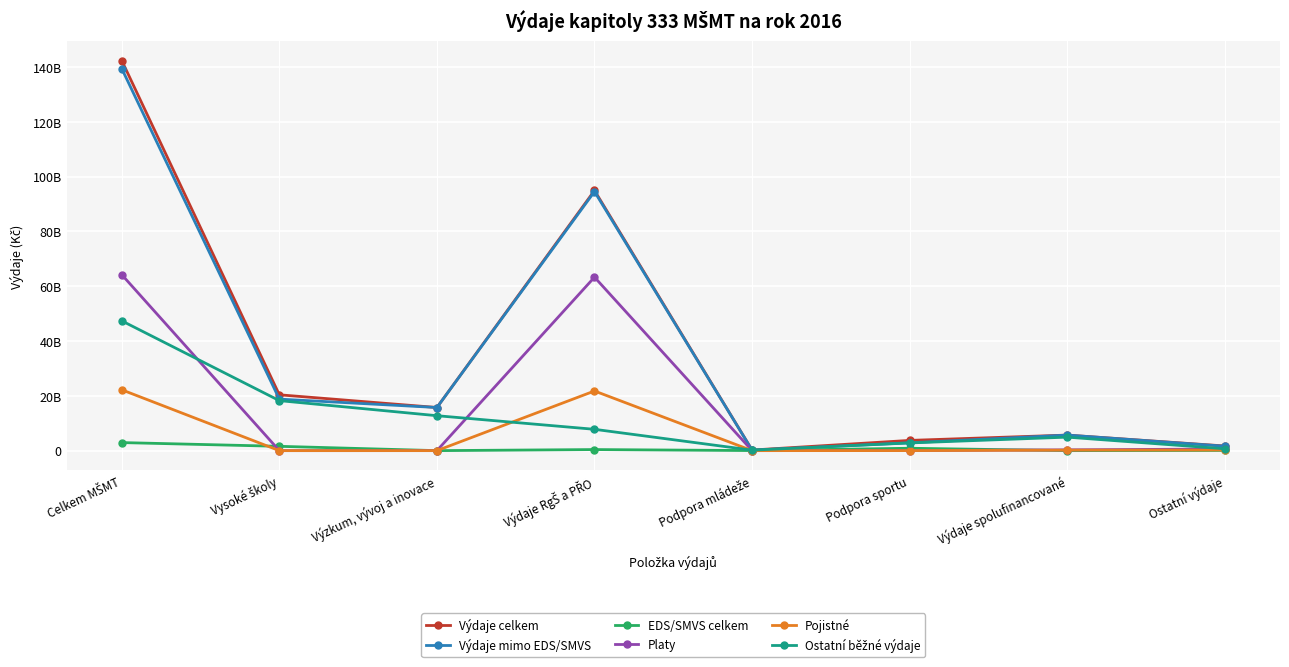

Where is the first local minimum for Platy?

Vysoké školy